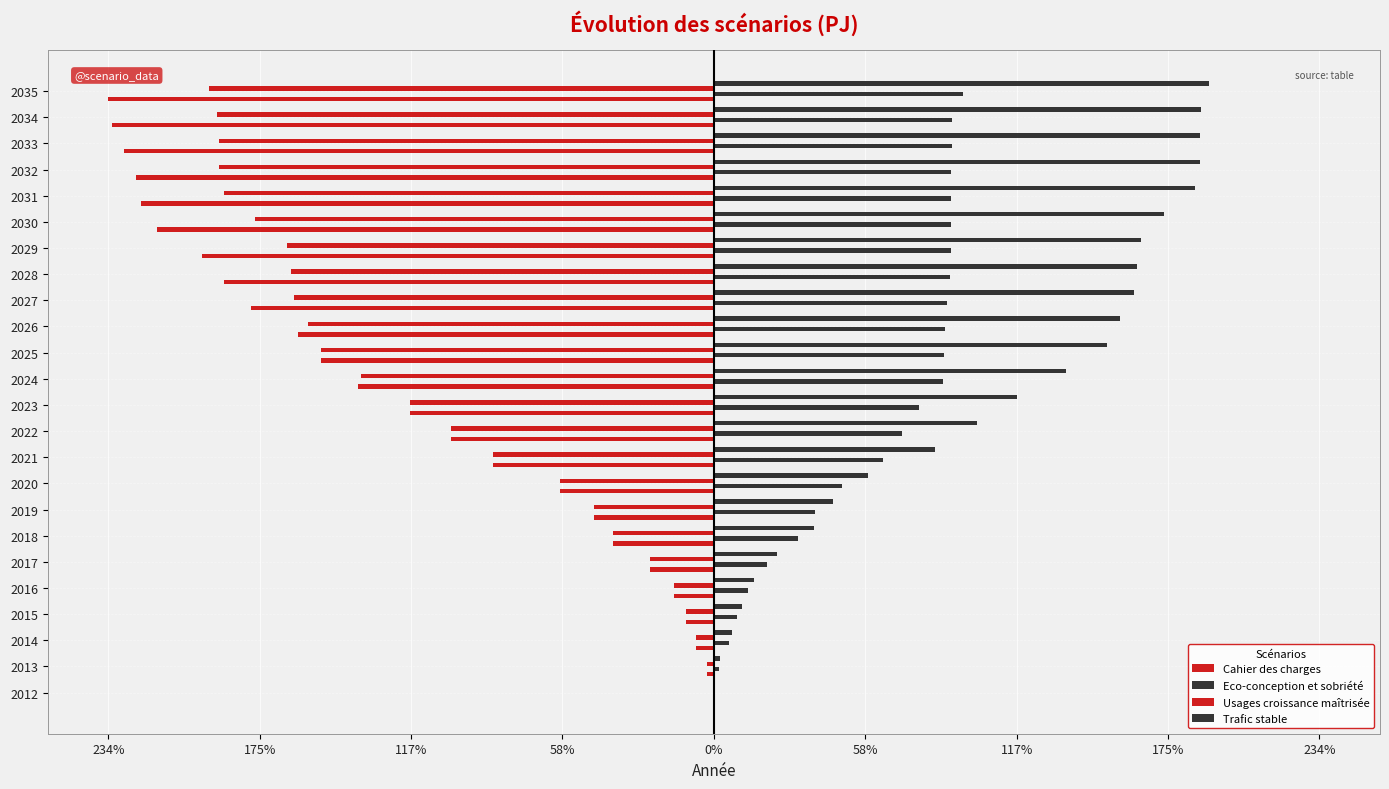

What is the greatest value displayed?

191.5